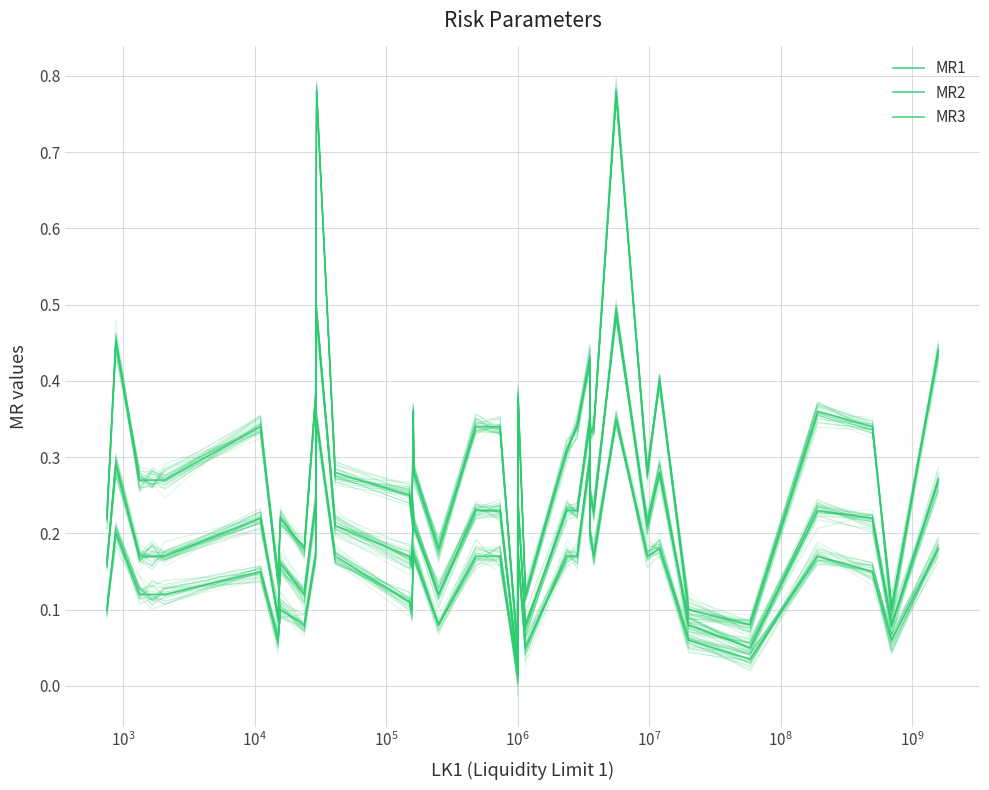

What are all the series names shown in the legend?

MR1, MR2, MR3